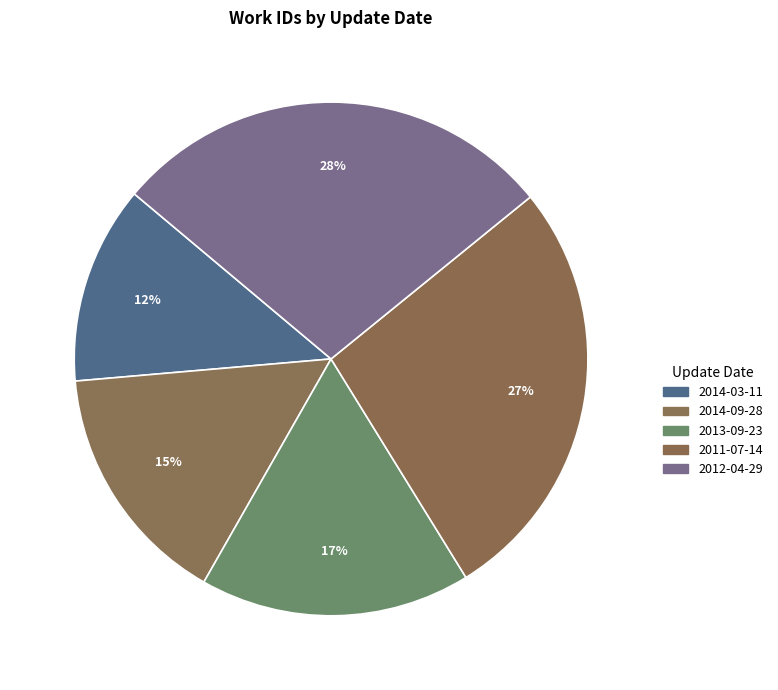

To the nearest percent, what portion does 2014-03-11 represent?

12%